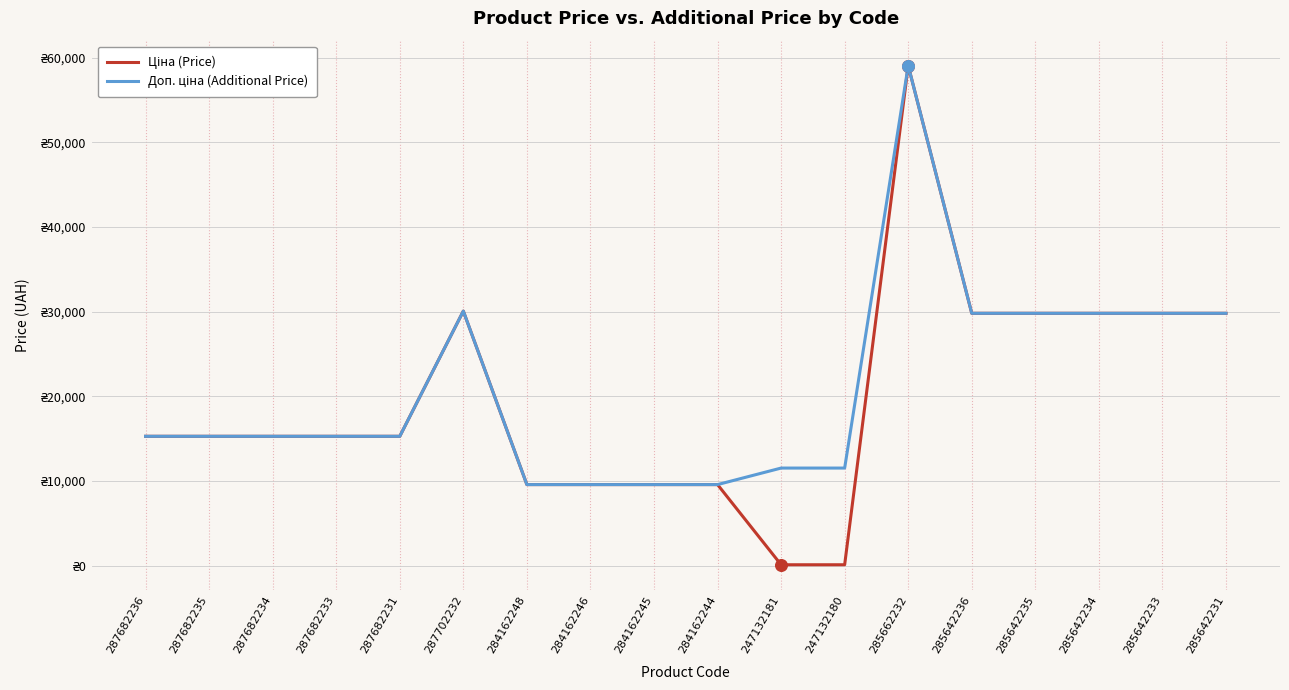

Is the value of Доп. ціна (Additional Price) at 285662232 greater than the value of Ціна (Price) at 284162246?

Yes